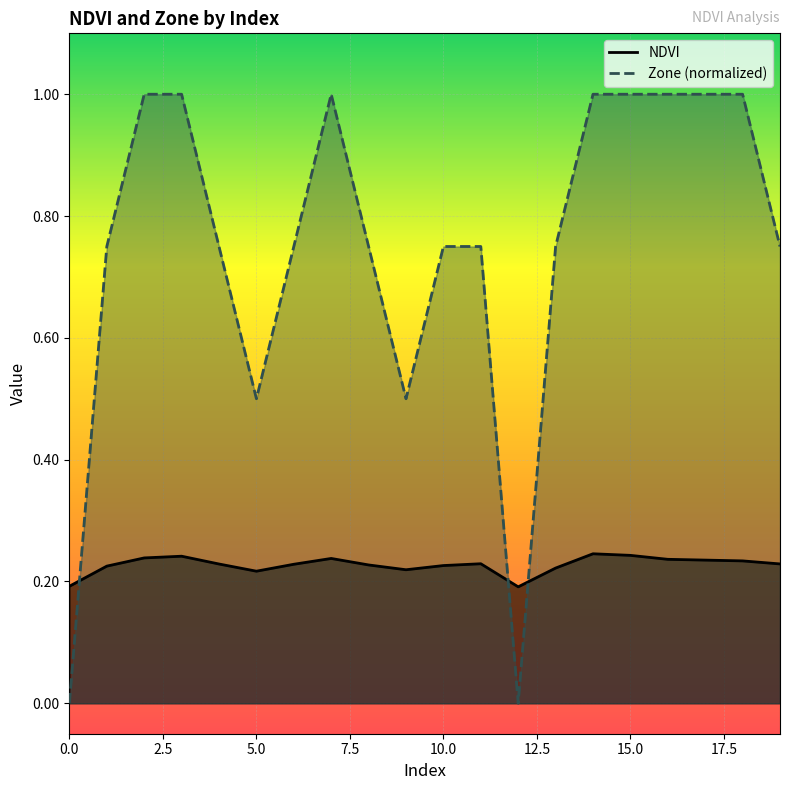

Rank the series by their maximum value, from highest to lowest.

Zone (normalized), NDVI